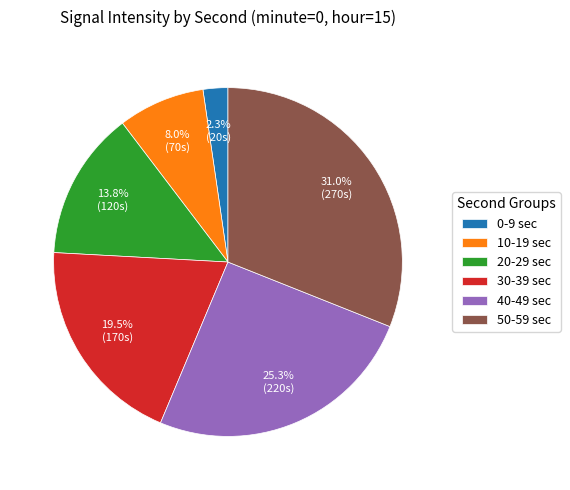

Which slice is the largest?

50-59 sec